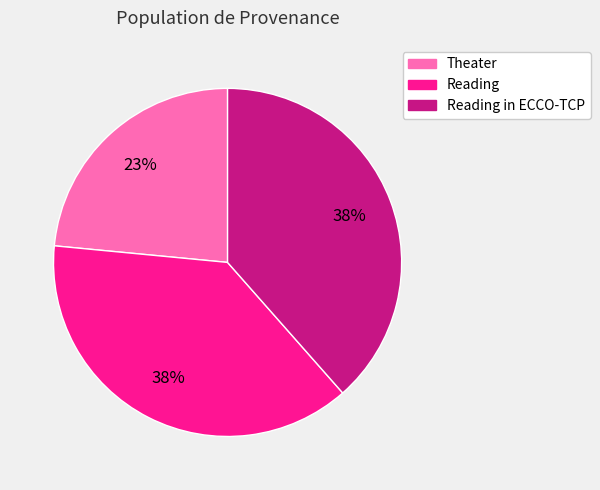

To the nearest percent, what is the average slice percentage?

33%